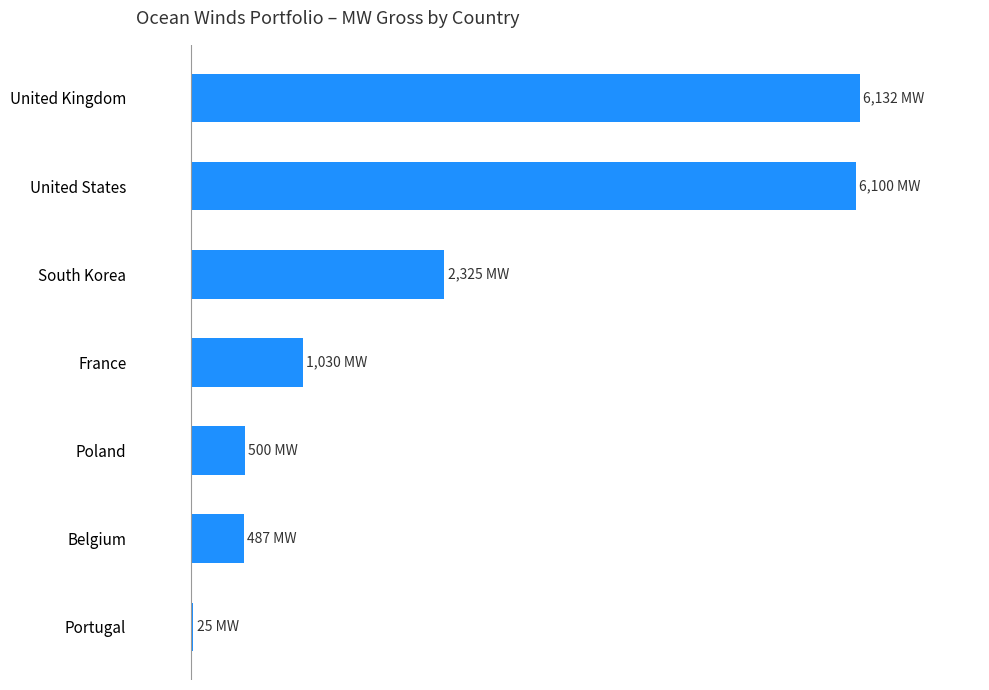

Are the bars horizontal?

Yes